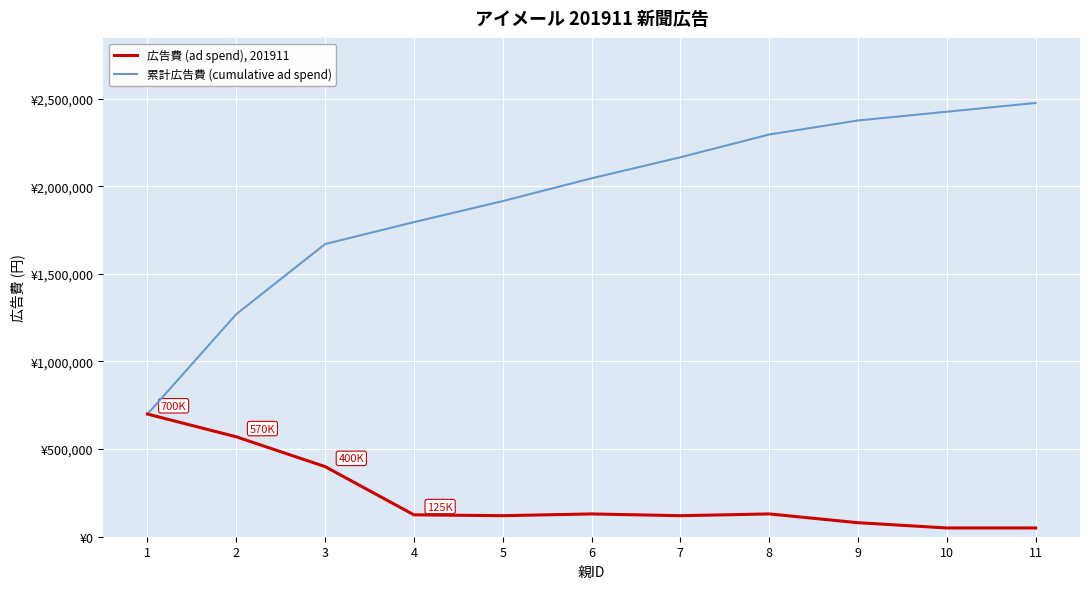

True or false: 累計広告費 (cumulative ad spend) has more than 1 interior local peaks.

False